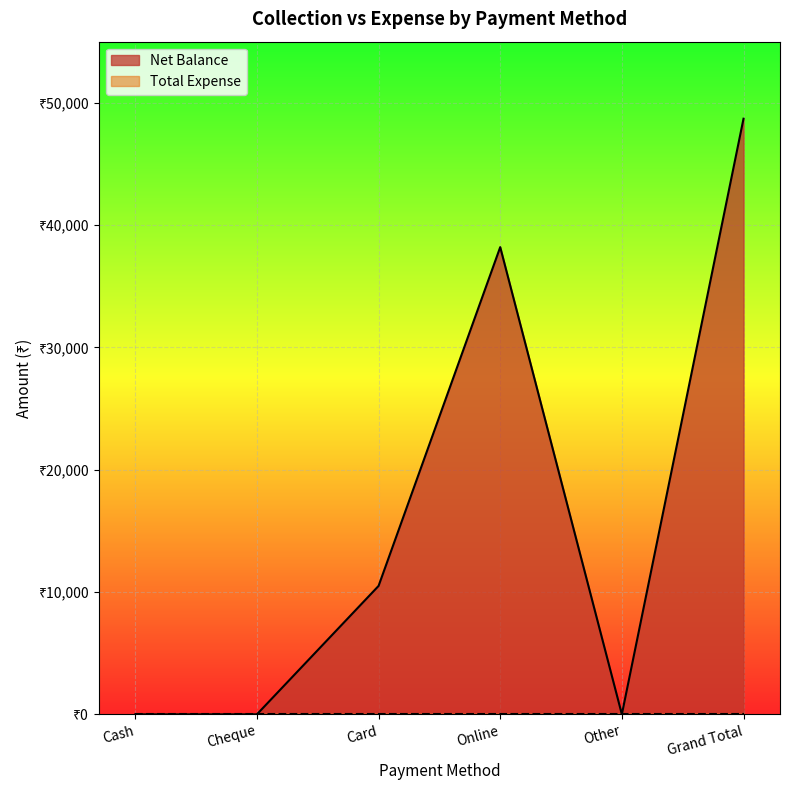

What is the label of the 1st point from the right?

Grand Total